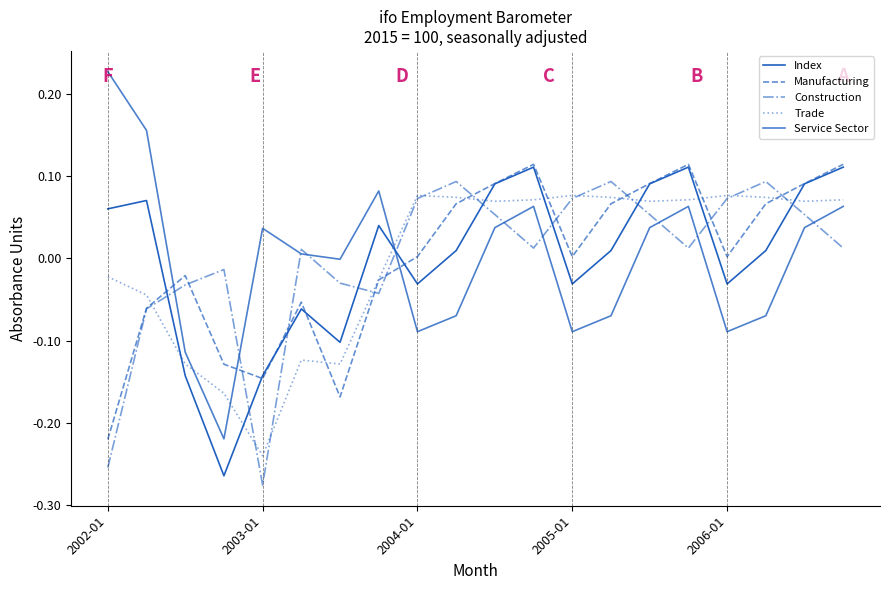

Is this an area chart (filled region under the line)?

No